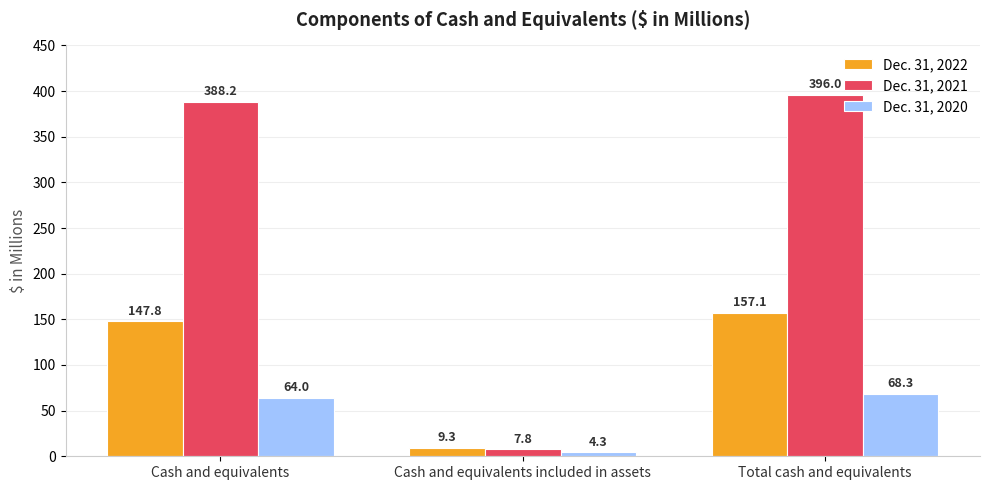

What is the sum of all Dec. 31, 2021 values?

792.0